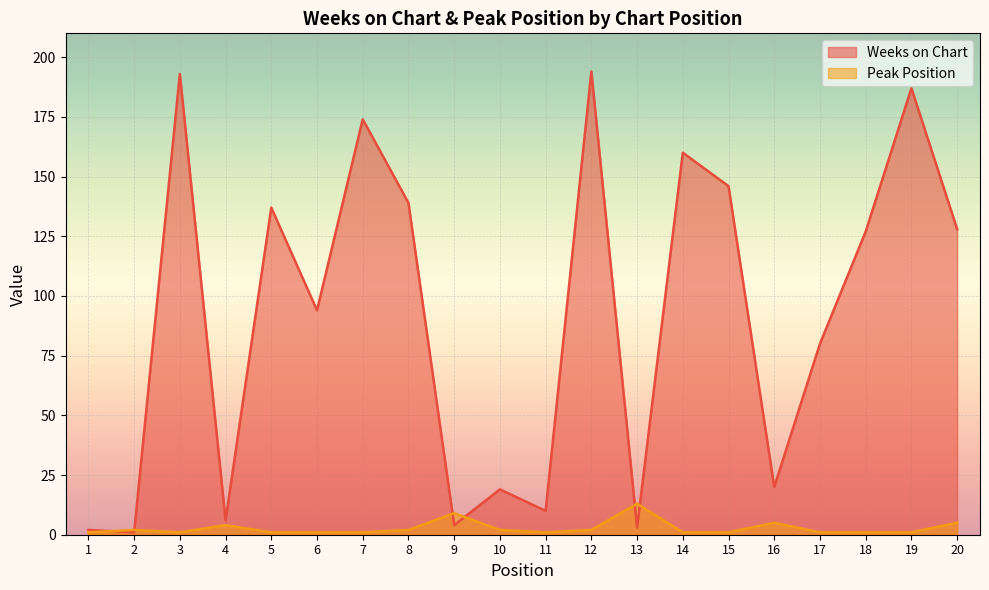

What is the lowest value of the Weeks on Chart series?

1